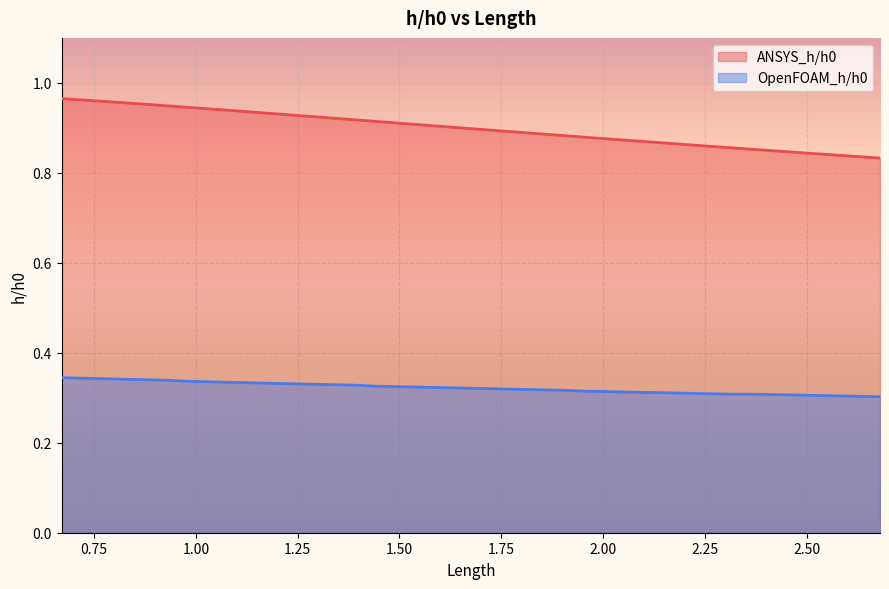

True or false: OpenFOAM_h/h0 and ANSYS_h/h0 intersect in this chart.

False